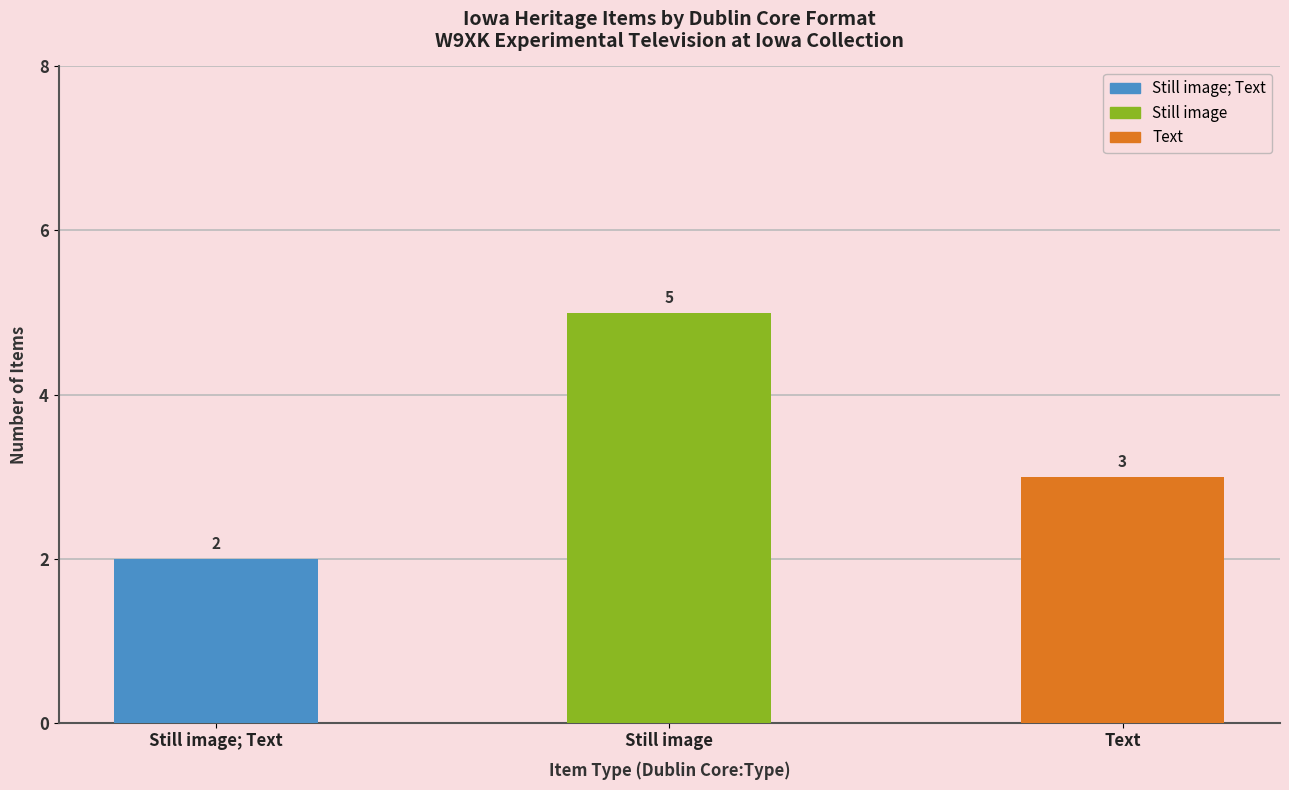

Where does the data first go above 3?

Still image